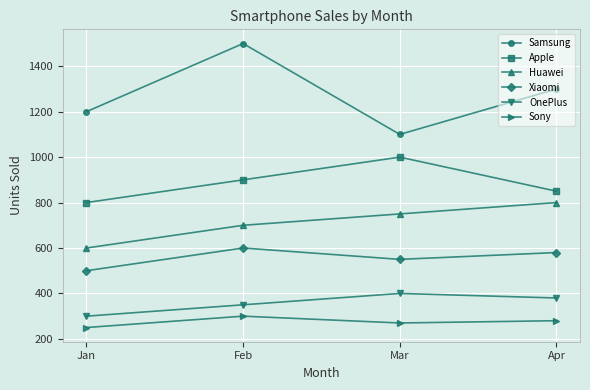

Where is OnePlus nearest to the value 350?

Feb